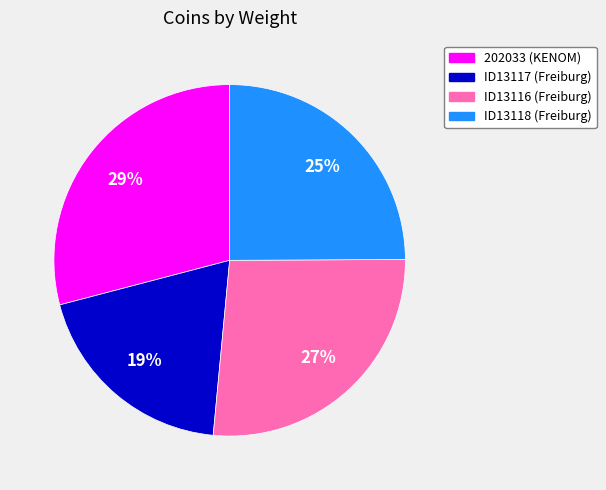

What is the ratio of the value at ID13118 (Freiburg) to the value at ID13117 (Freiburg)?

1.3